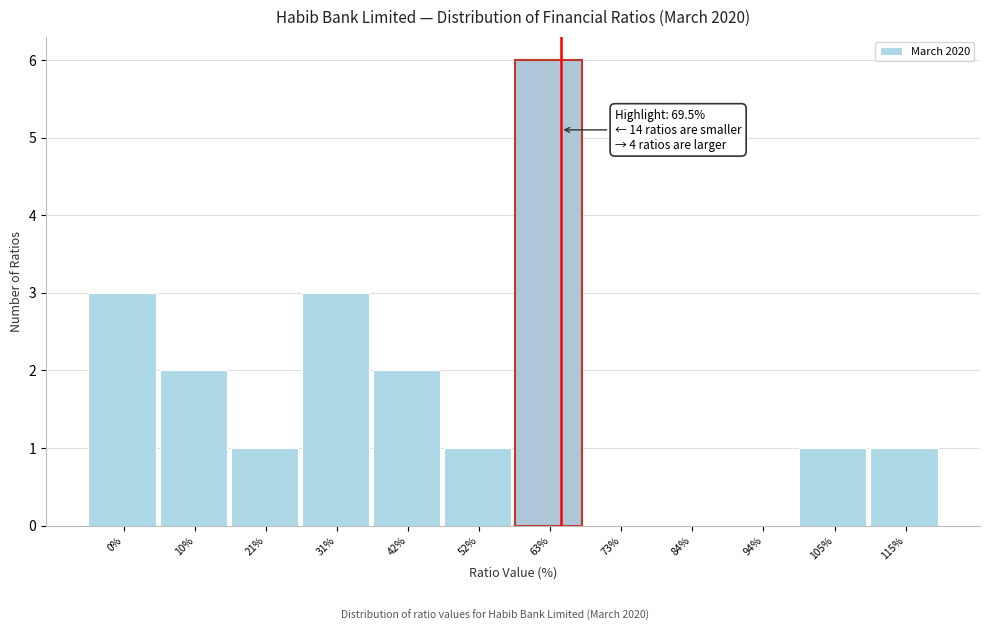

Reading left to right, list all the values displayed in this chart.

0%=3	10%=2	21%=1	31%=3	42%=2	52%=1	63%=6	73%=0	84%=0	94%=0	105%=1	115%=1